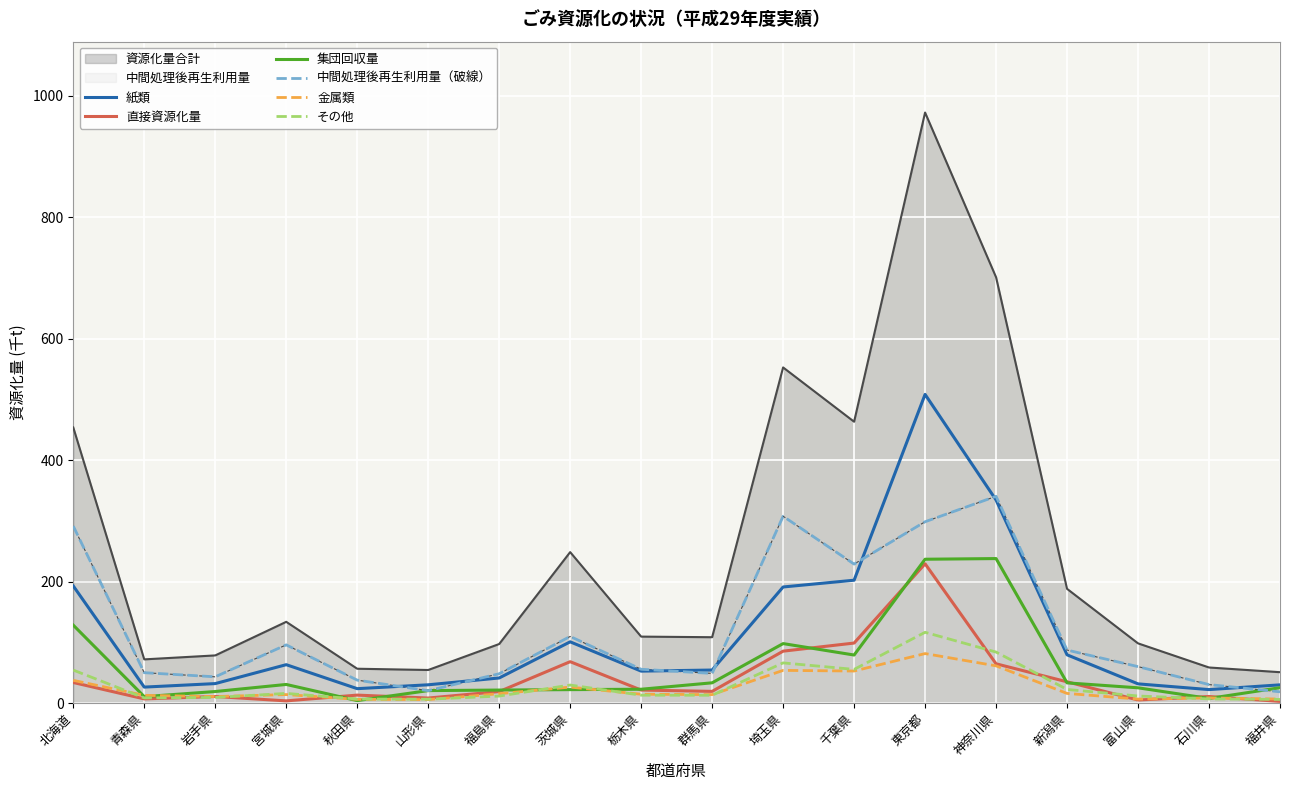

In 金属類, how many points are higher than both neighbors (excluding endpoints)?

5